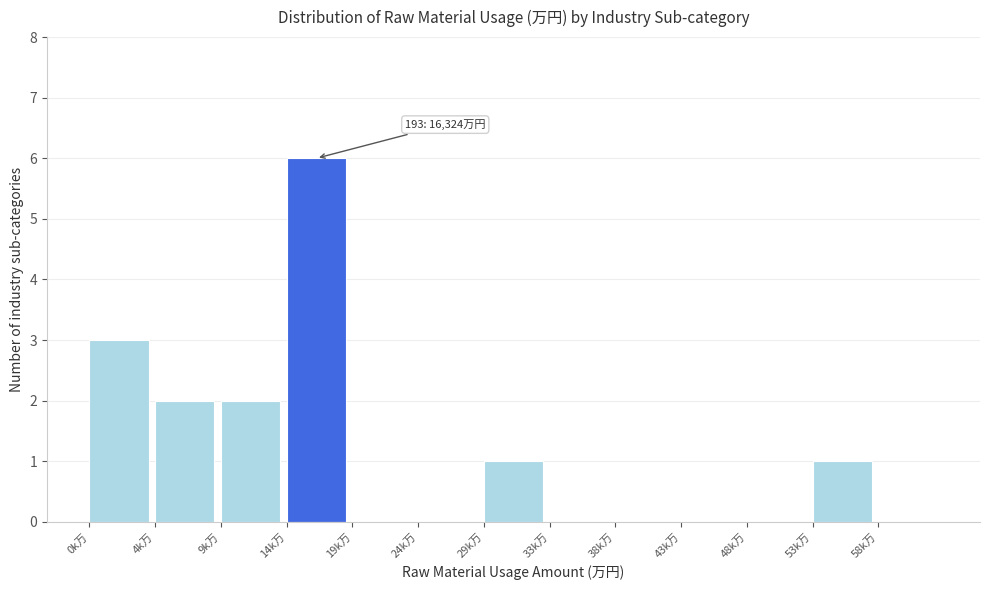

Reading left to right, extract all data points from this chart.

0k万=3	4k万=2	9k万=2	14k万=6	19k万=0	24k万=0	29k万=1	33k万=0	38k万=0	43k万=0	48k万=0	53k万=1	58k万=0